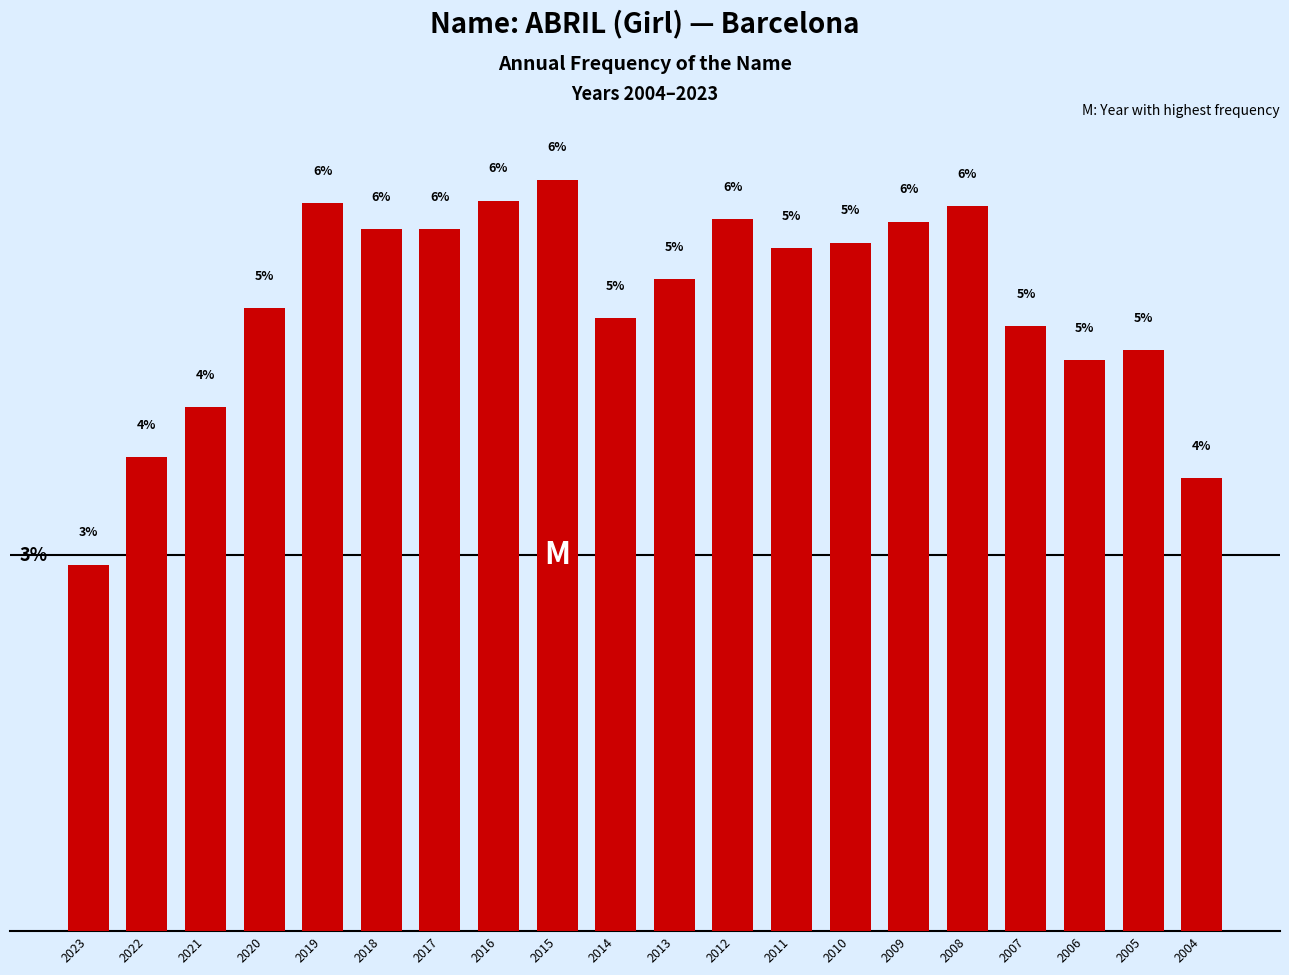

Are the bars horizontal?

No